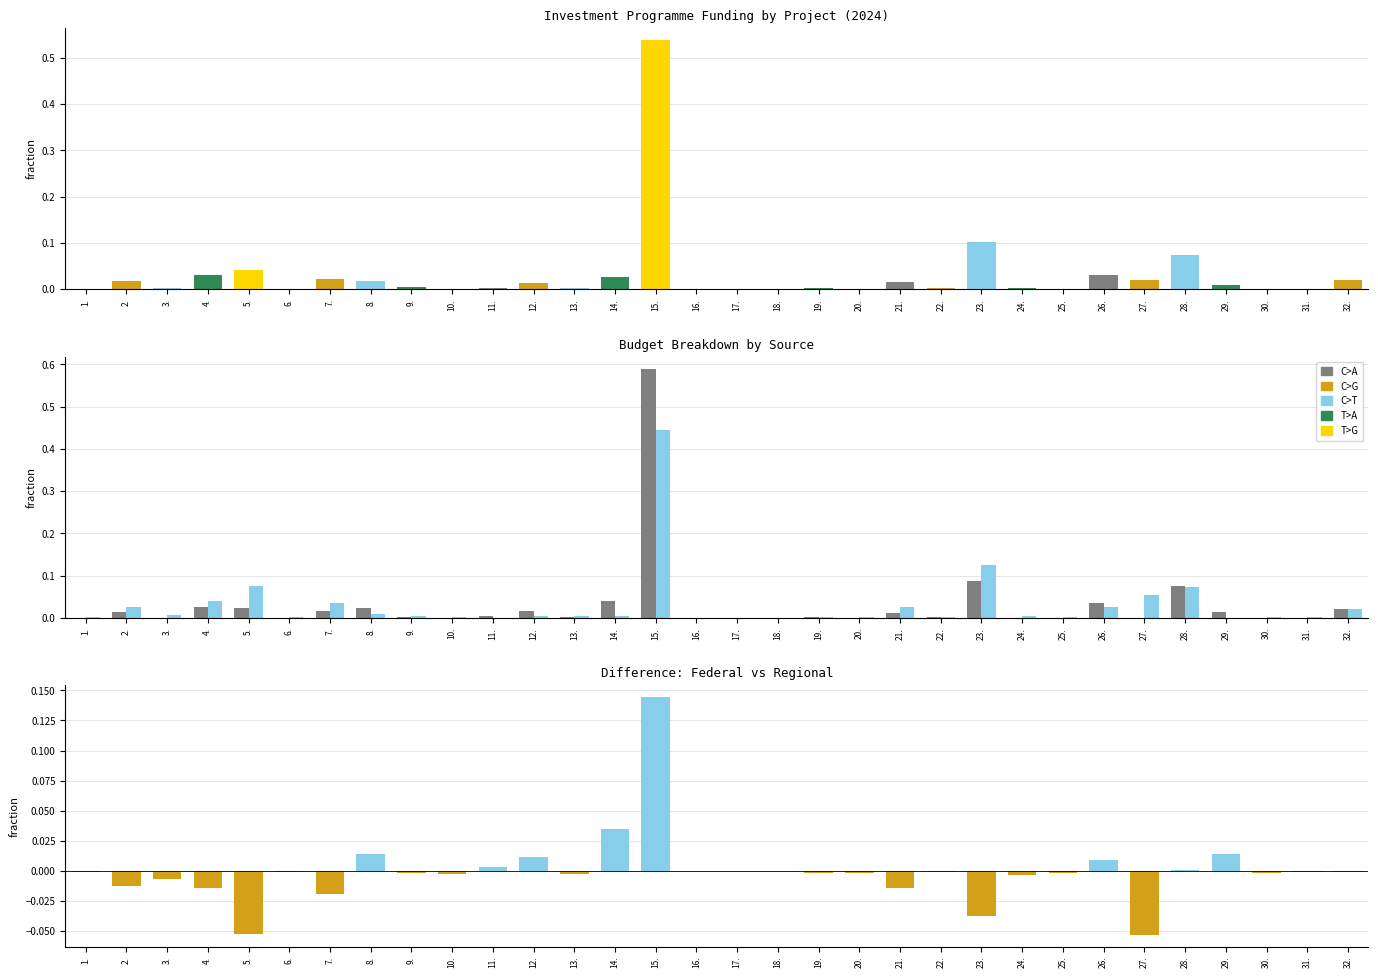

What is the smallest value displayed?

-0.1